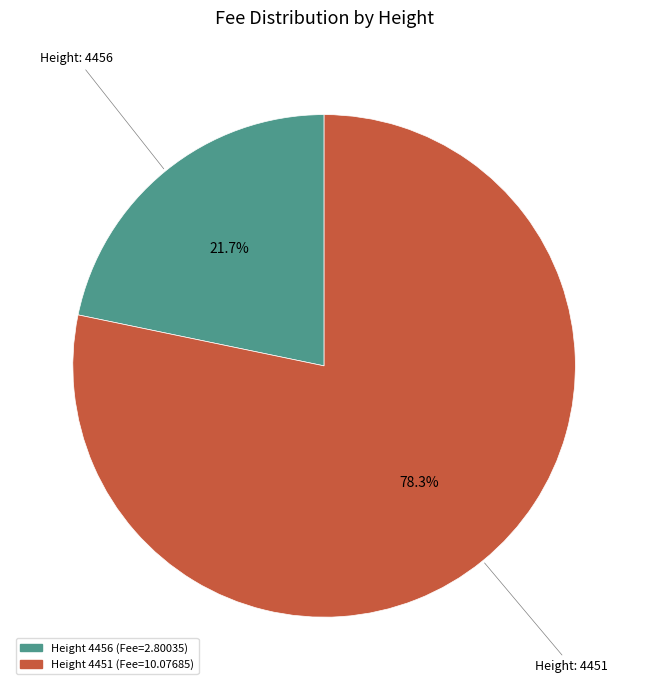

How many segments does this pie chart have?

2